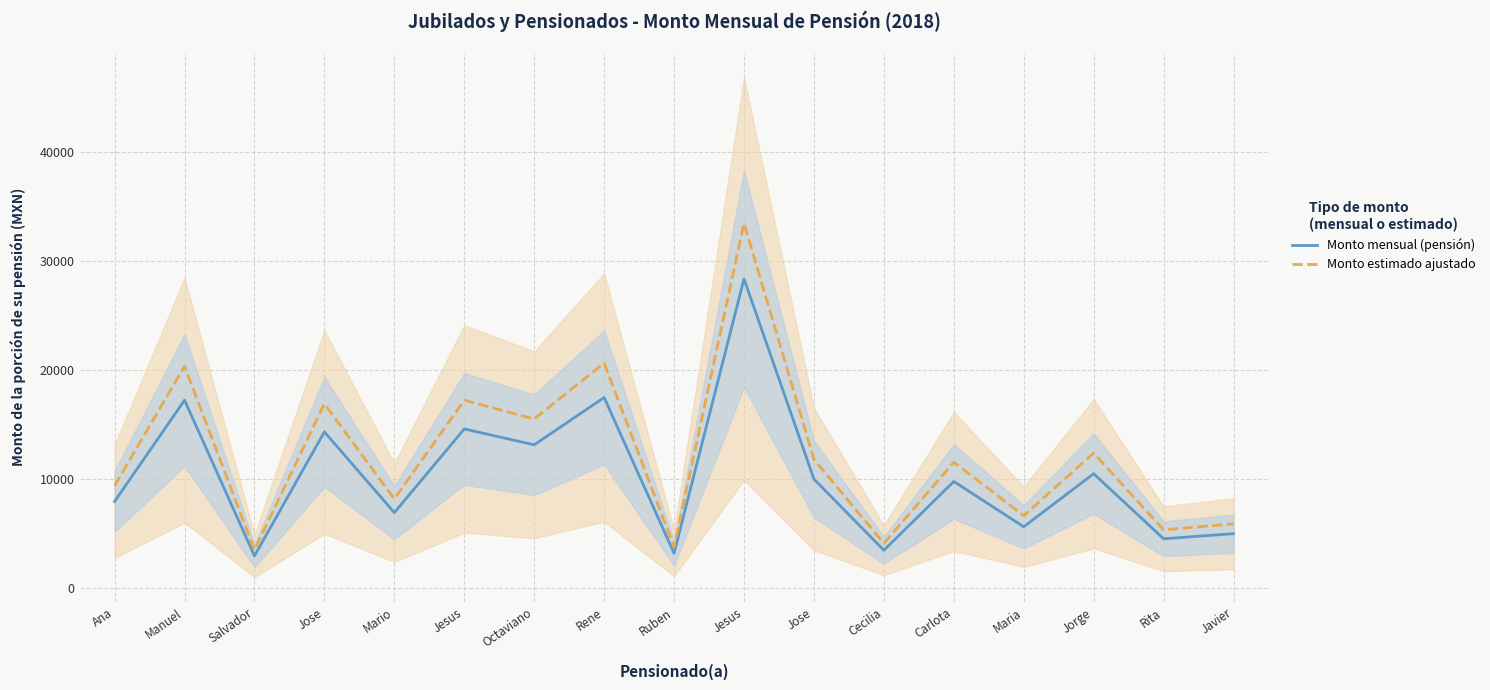

Where is Monto estimado ajustado nearest to the value 18510?

Jesus